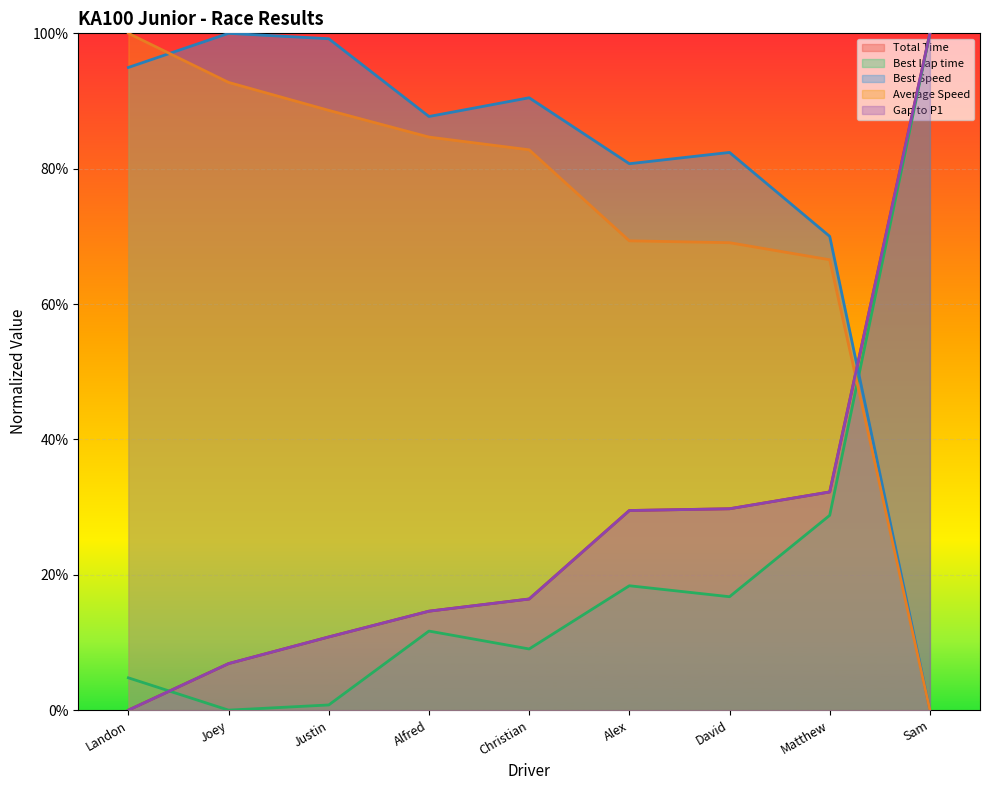

What are all the series names shown in the legend?

Total Time, Best Lap time, Best Speed, Average Speed, Gap to P1